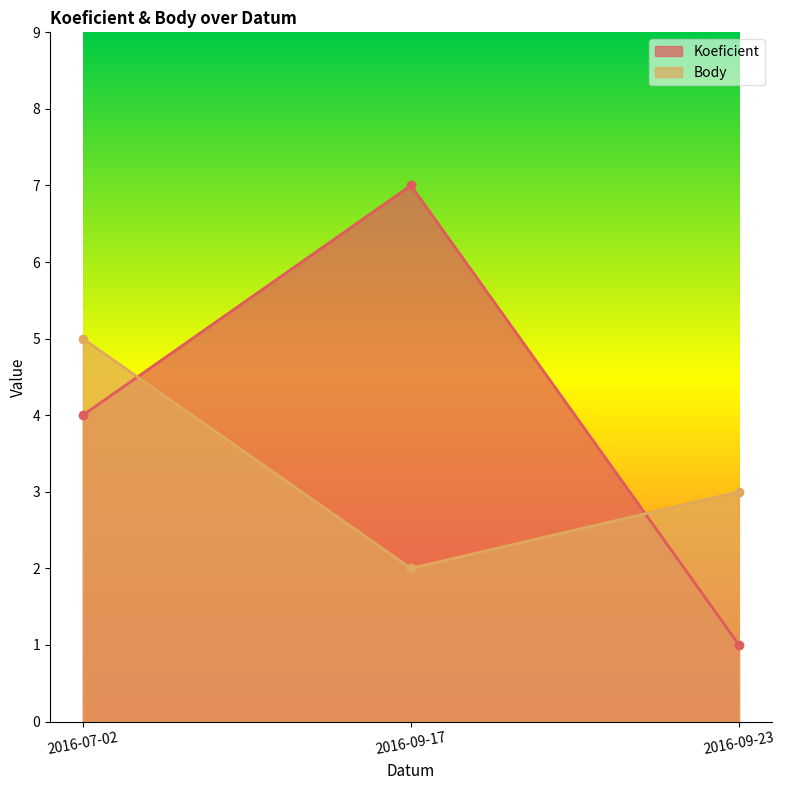

Reading right to left, list all the values displayed in this chart.

Koeficient: 2016-09-23=1	2016-09-17=7	2016-07-02=4
Body: 2016-09-23=3	2016-09-17=2	2016-07-02=5